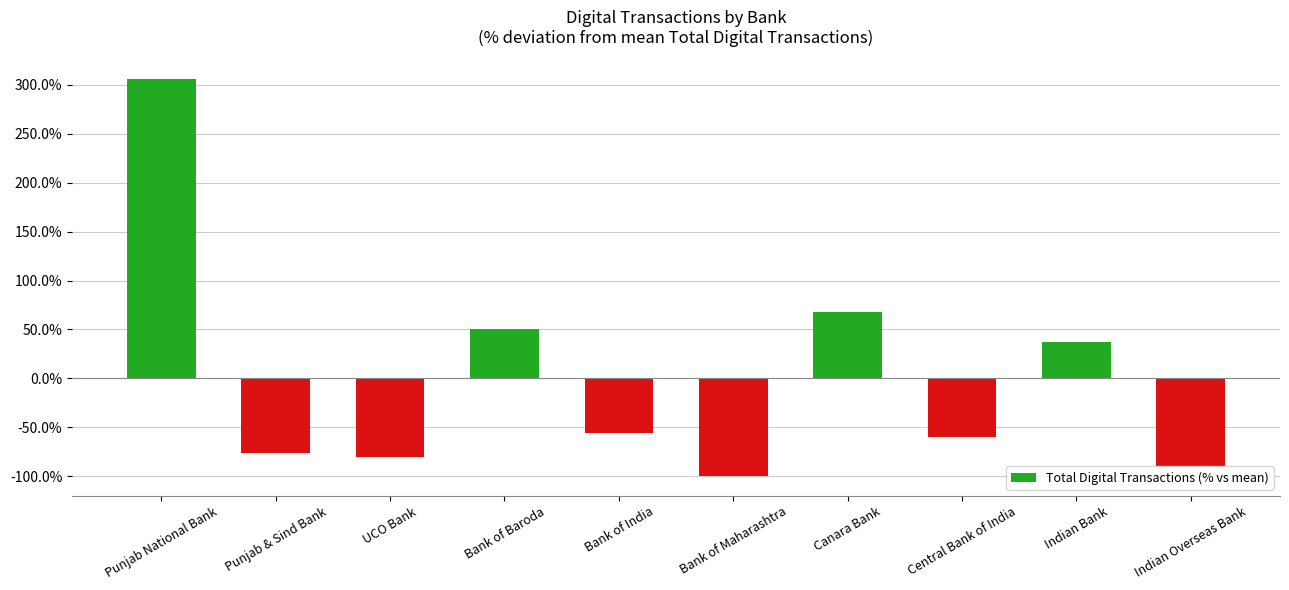

Where is the data nearest to the value 102?

Canara Bank